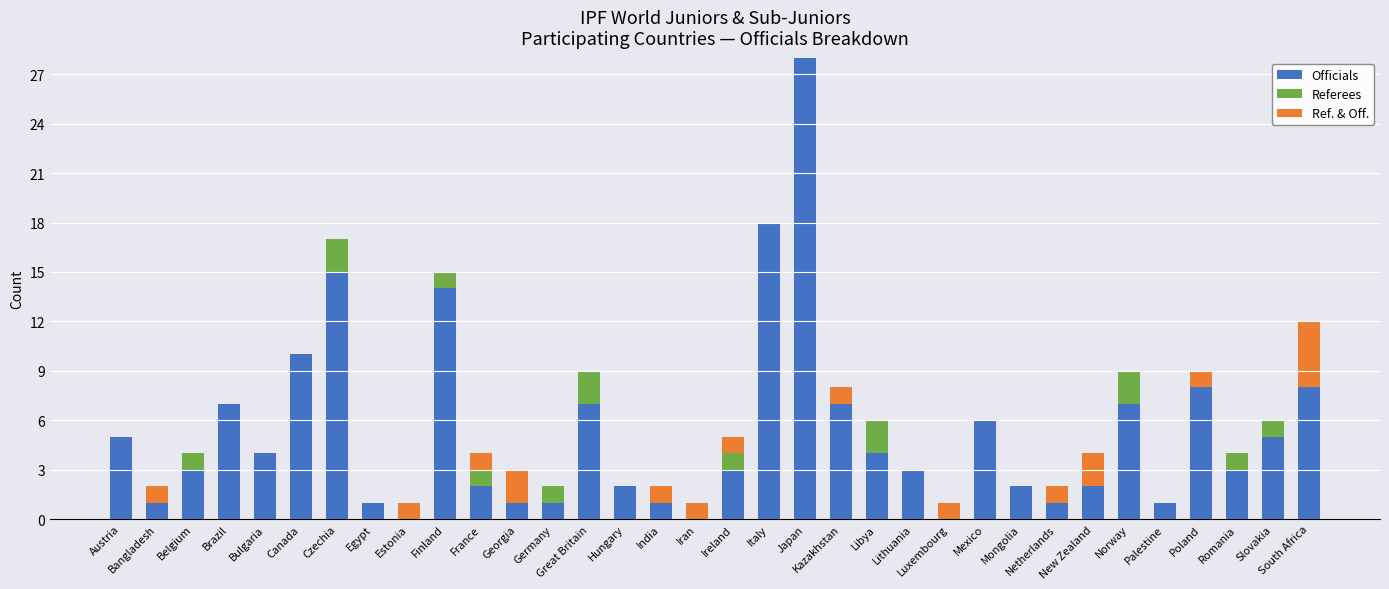

Does the chart contain stacked bars?

Yes